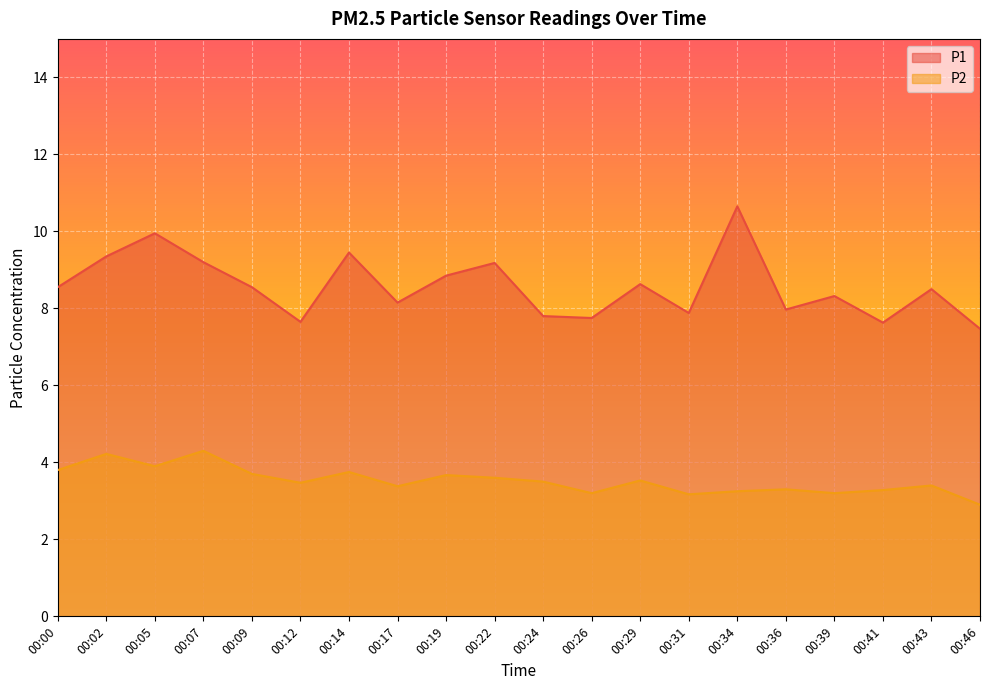

Does the chart display data point markers on the line(s)?

No